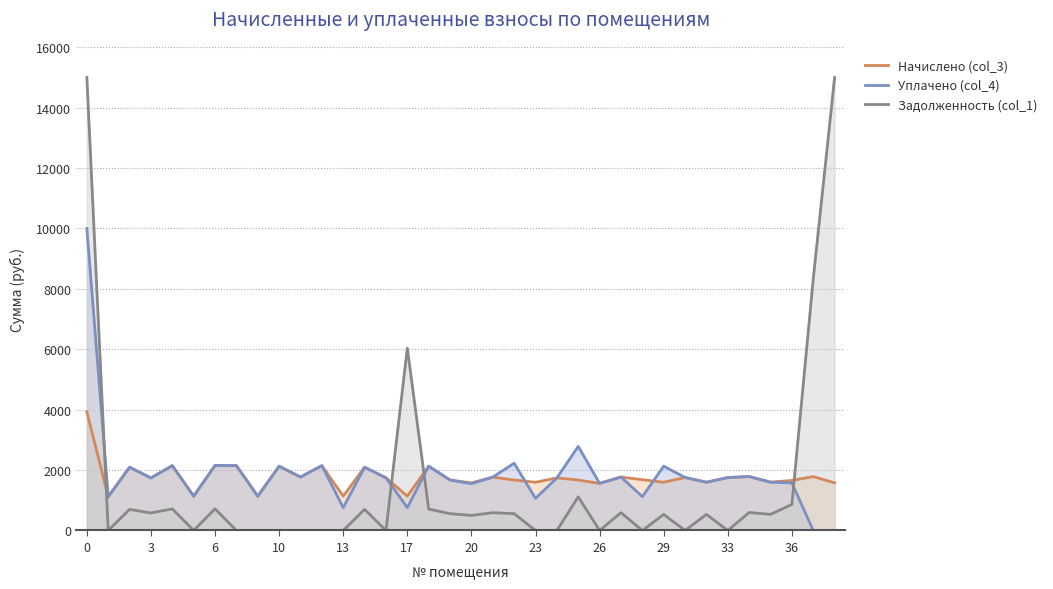

How many data points does each series have?

36